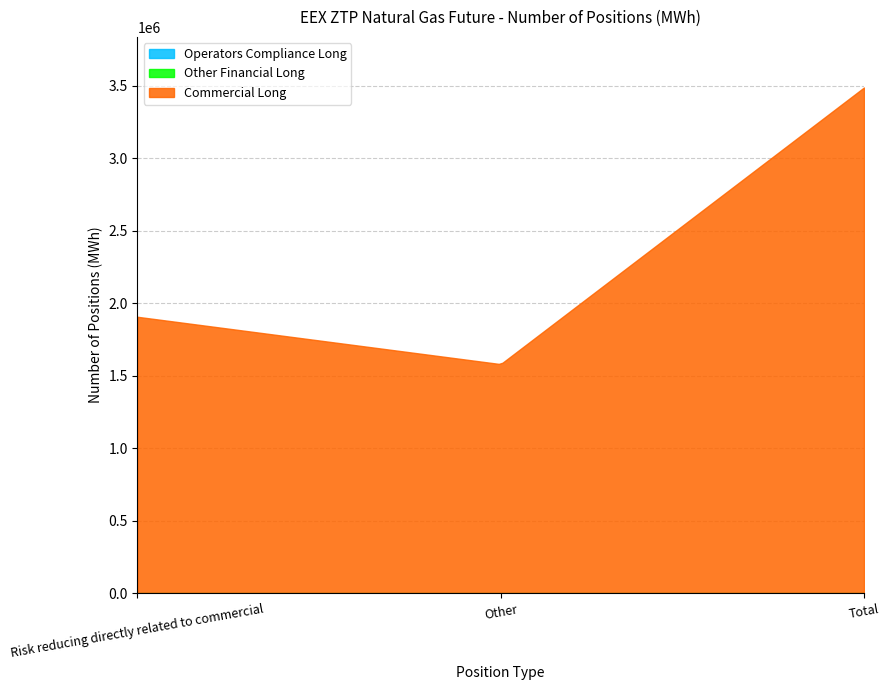

What is the difference between the Commercial Long values at Other and Risk reducing directly related to commercial?

326280